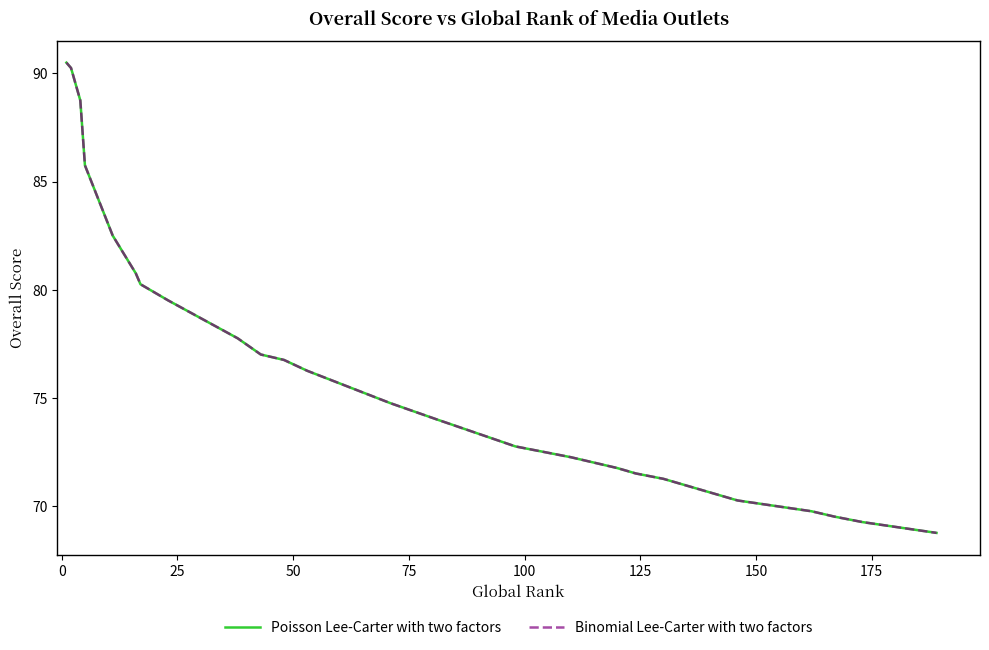

Is this an area chart (filled region under the line)?

No